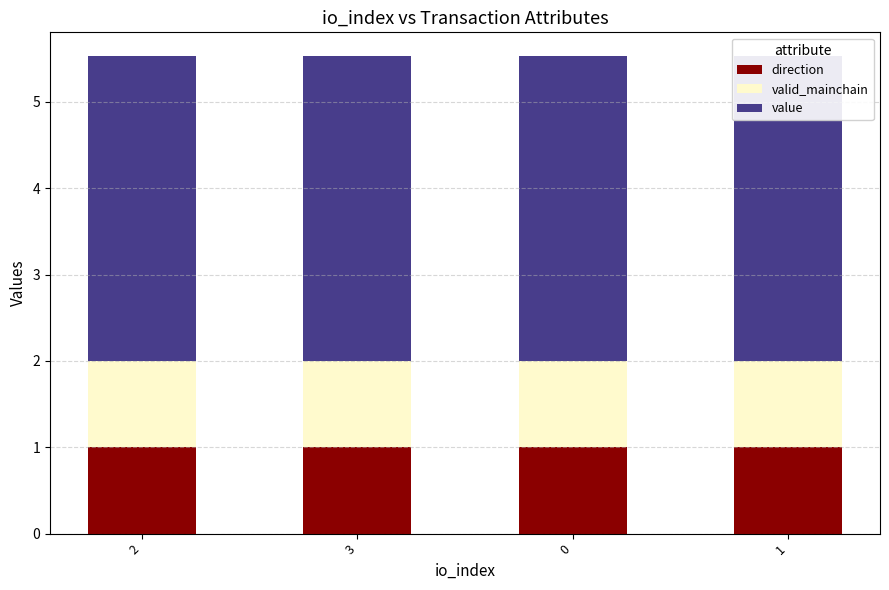

Which series has the largest total across all categories?

value